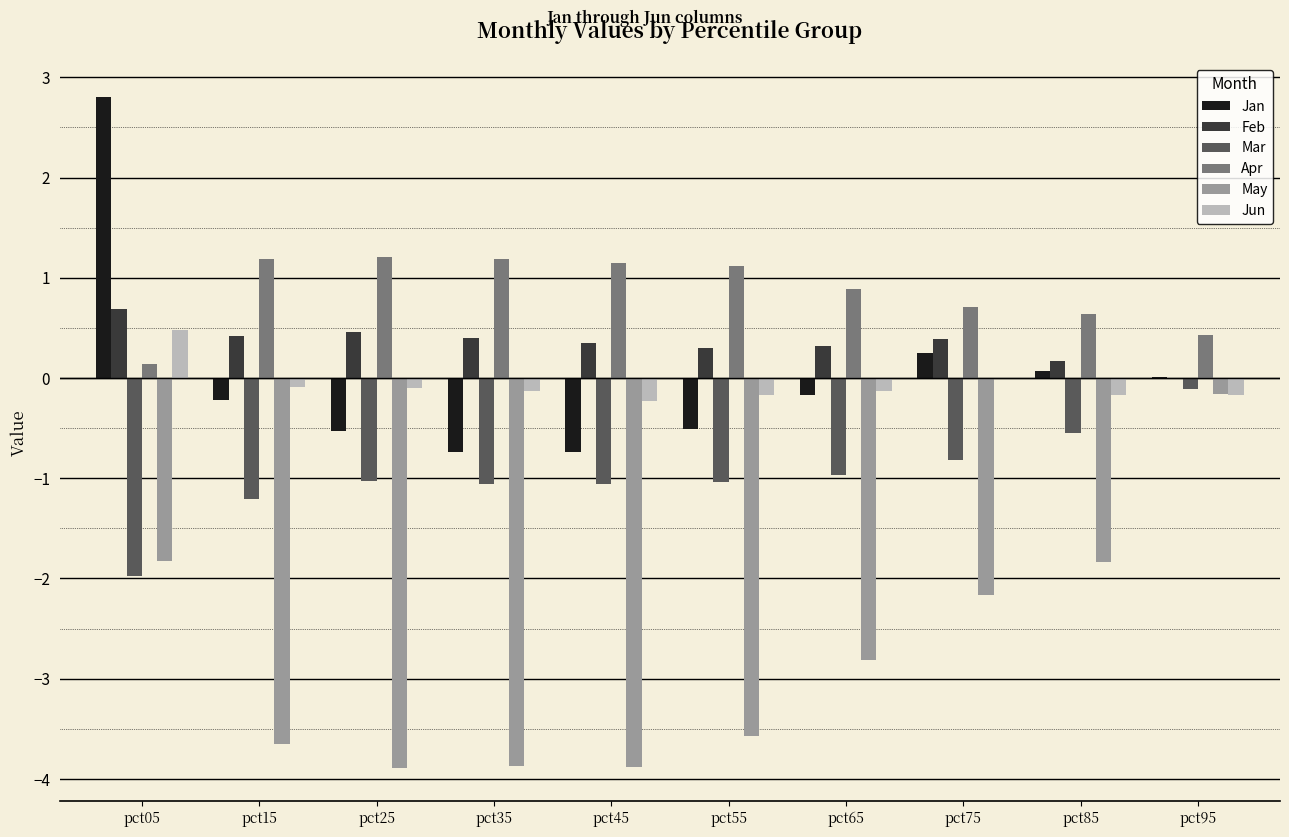

How many series are shown in this chart?

6